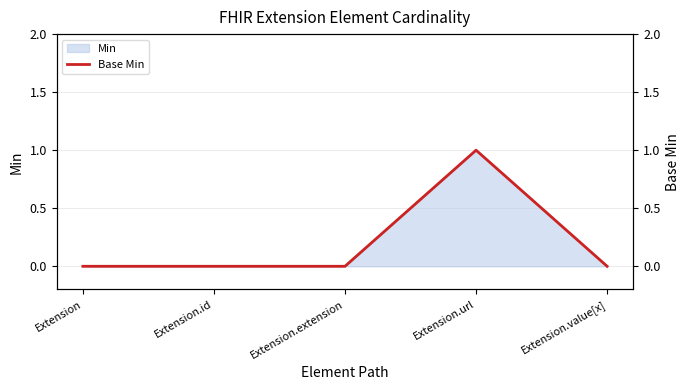

Between Extension.id and Extension, which is larger?

Extension.id